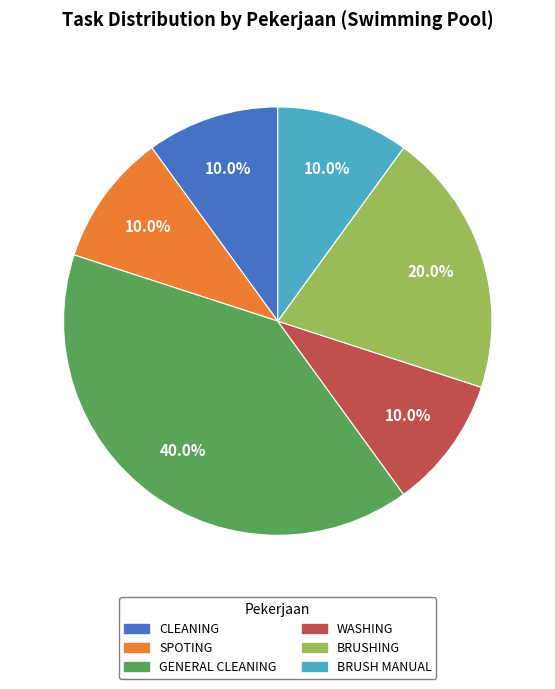

What portion of the pie excludes SPOTING?

90.0%